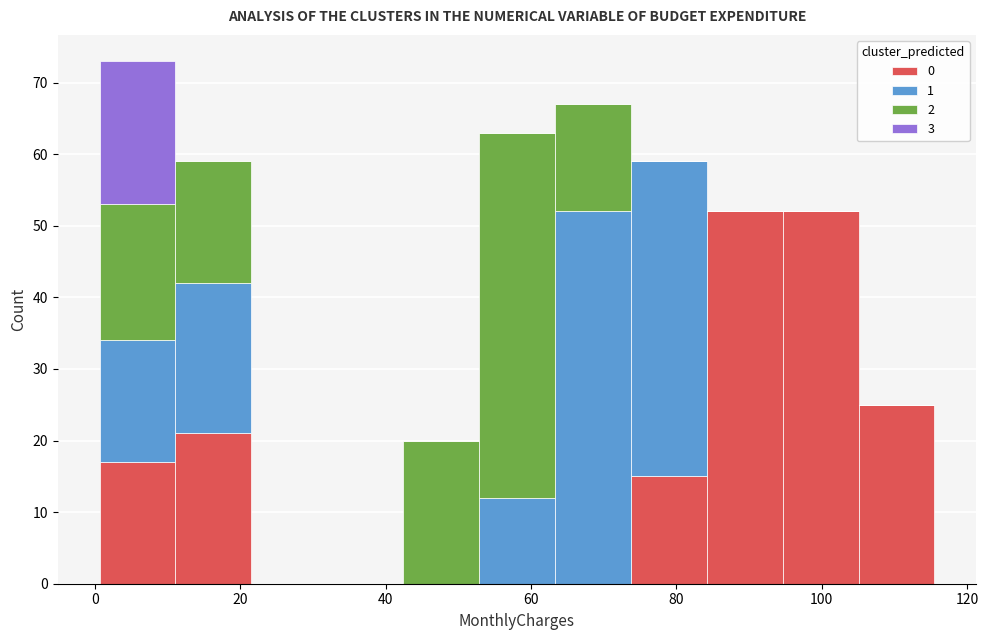

Which range on the x-axis has the tallest stacked bar (by total height)?

0 to 12